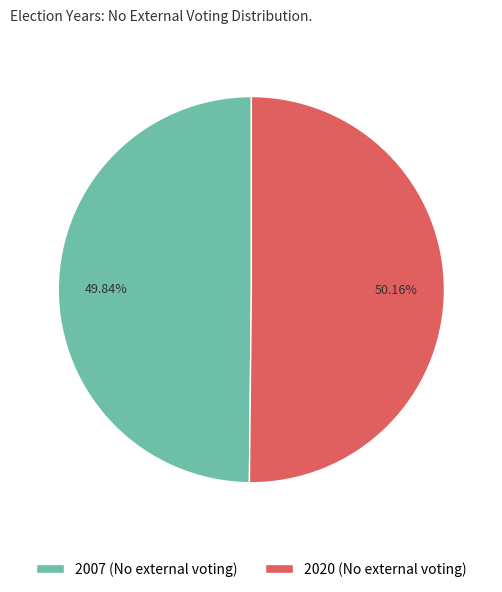

What percentage is NOT represented by 2007 (No external voting)?

50.2%